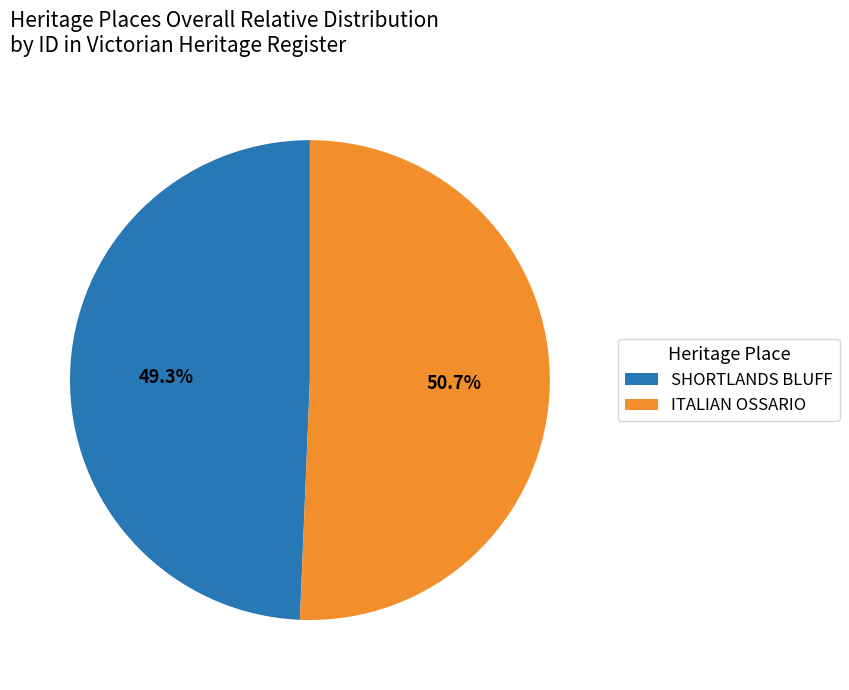

To the nearest percent, what percentage of the pie is SHORTLANDS BLUFF?

49%